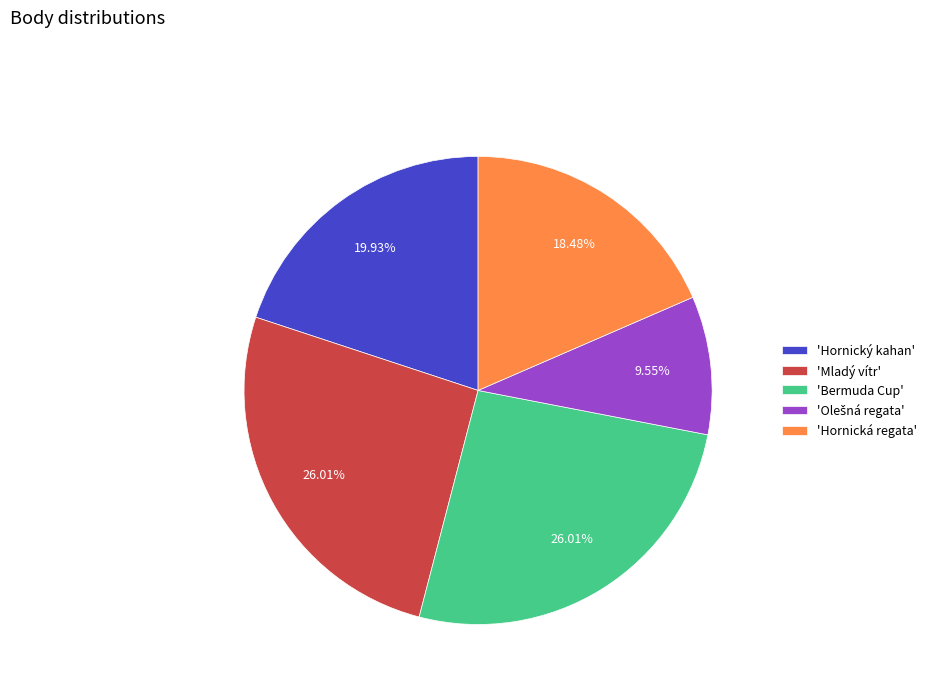

Do 'Mladý vítr' and 'Hornická regata' together represent more than half of the pie?

No